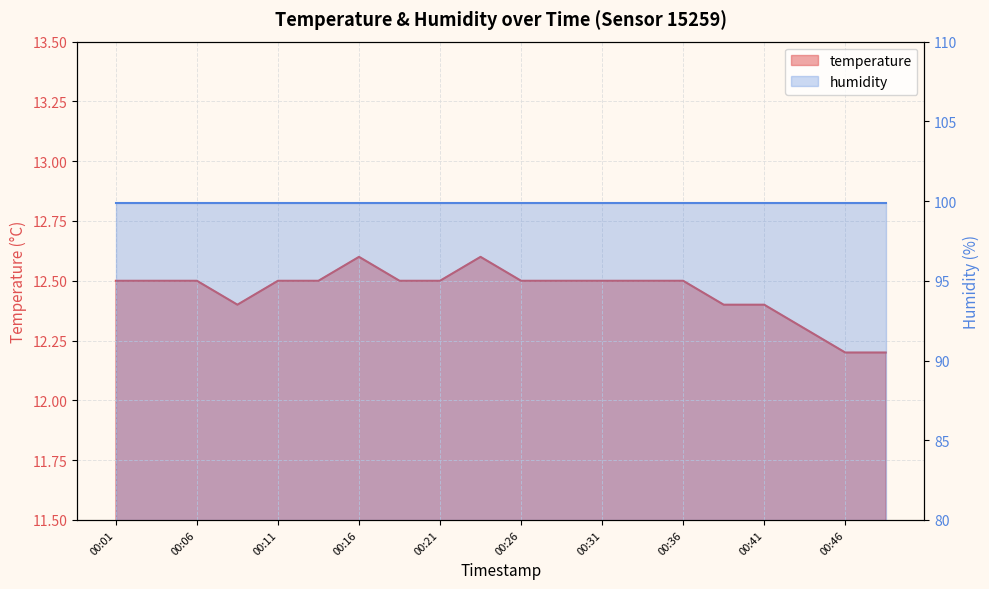

At which category does the data reach its first local valley?

00:08